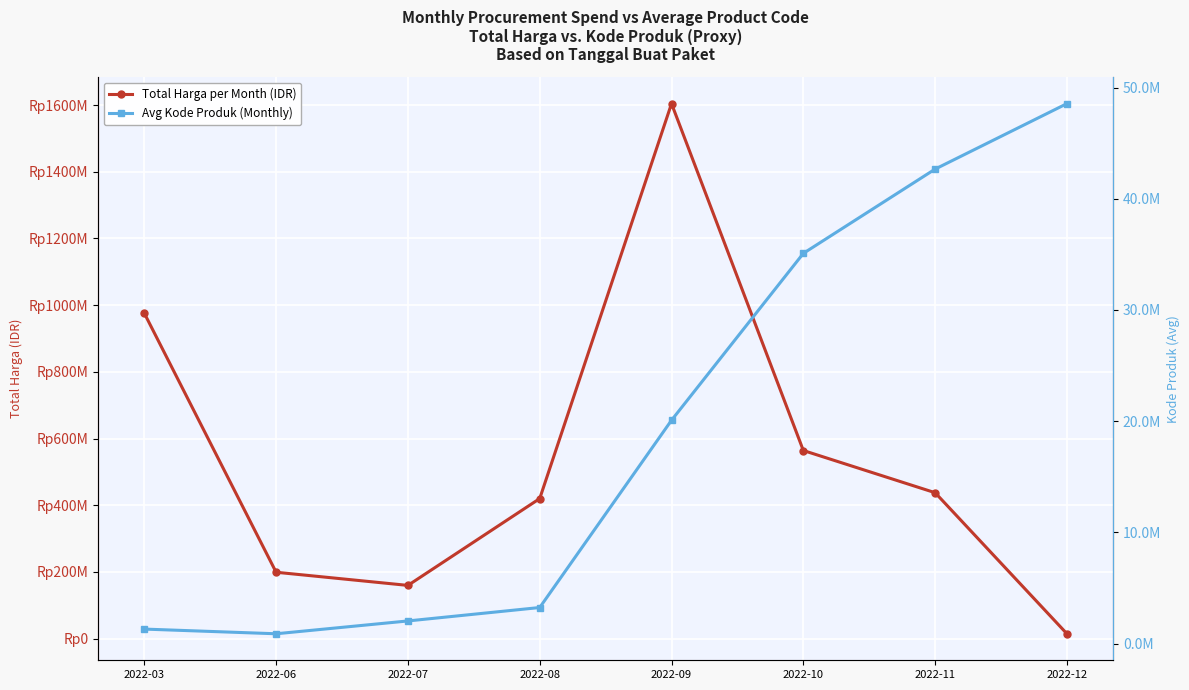

Between which two adjacent categories do Avg Kode Produk (Monthly) and Total Harga per Month (IDR) first intersect?

2022-11 and 2022-12